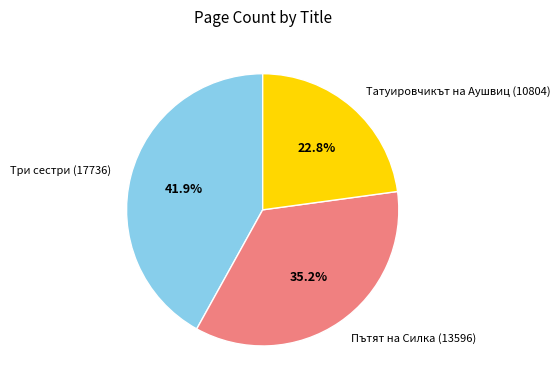

How many slices are in this pie chart?

3